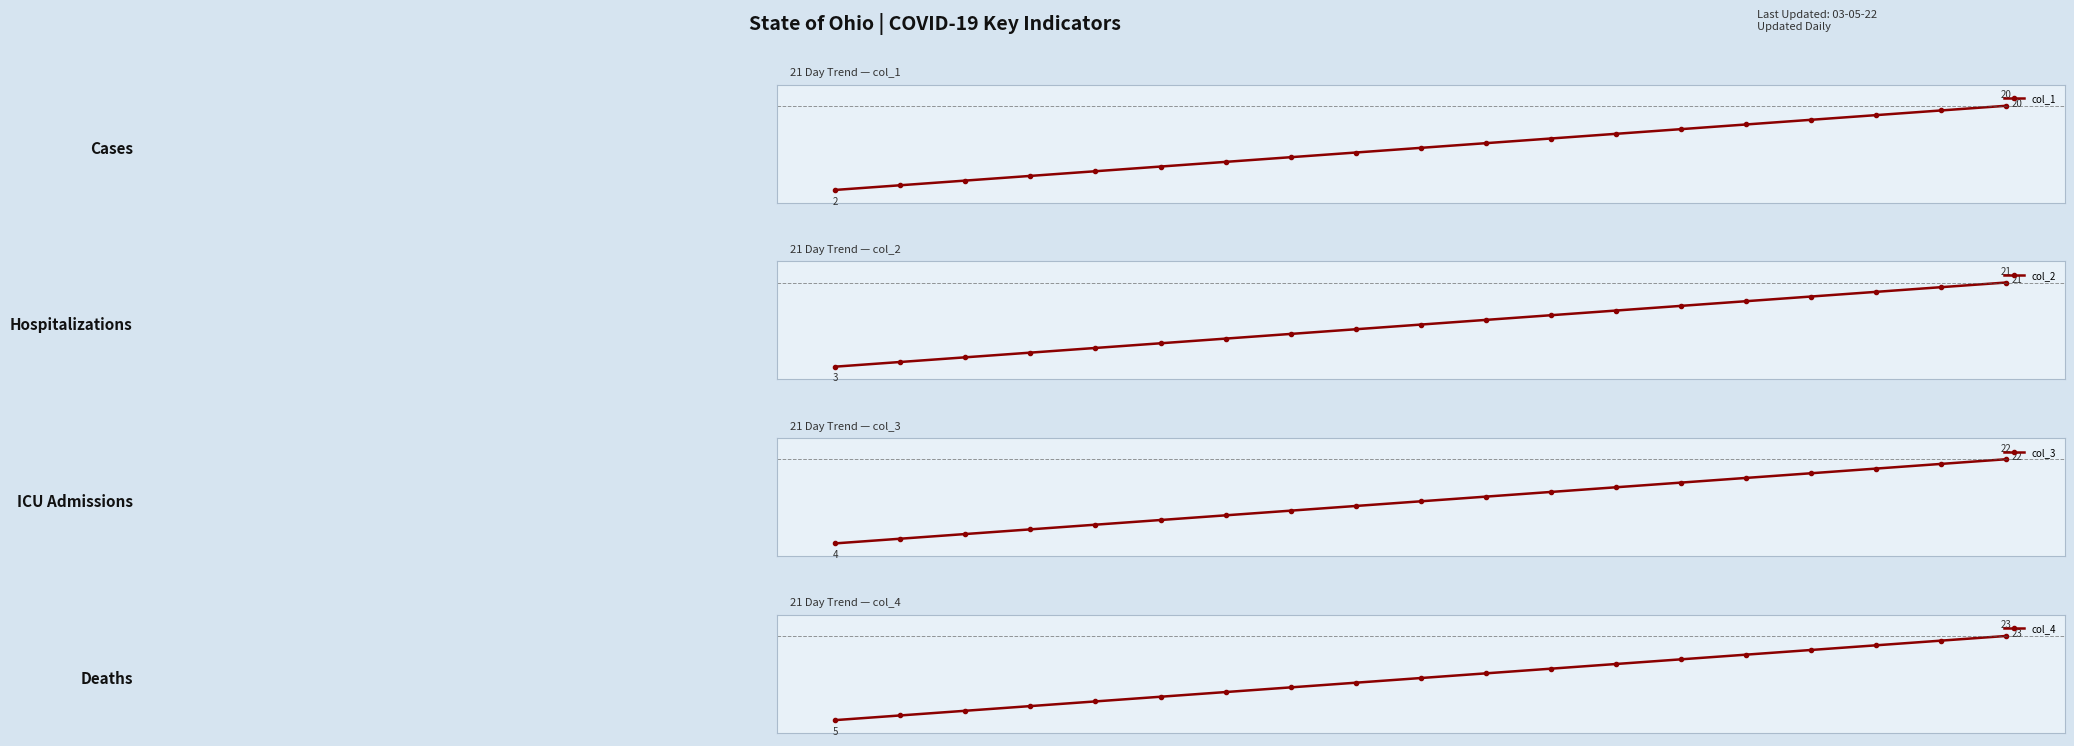

Reading left to right, extract all data points from this chart.

col_1: 0=2	1=3	2=4	3=5	4=6	5=7	6=8	7=9	8=10	9=11	10=12	11=13	12=14	13=15	14=16	15=17	16=18	17=19	18=20
col_2: 0=3	1=4	2=5	3=6	4=7	5=8	6=9	7=10	8=11	9=12	10=13	11=14	12=15	13=16	14=17	15=18	16=19	17=20	18=21
col_3: 0=4	1=5	2=6	3=7	4=8	5=9	6=10	7=11	8=12	9=13	10=14	11=15	12=16	13=17	14=18	15=19	16=20	17=21	18=22
col_4: 0=5	1=6	2=7	3=8	4=9	5=10	6=11	7=12	8=13	9=14	10=15	11=16	12=17	13=18	14=19	15=20	16=21	17=22	18=23